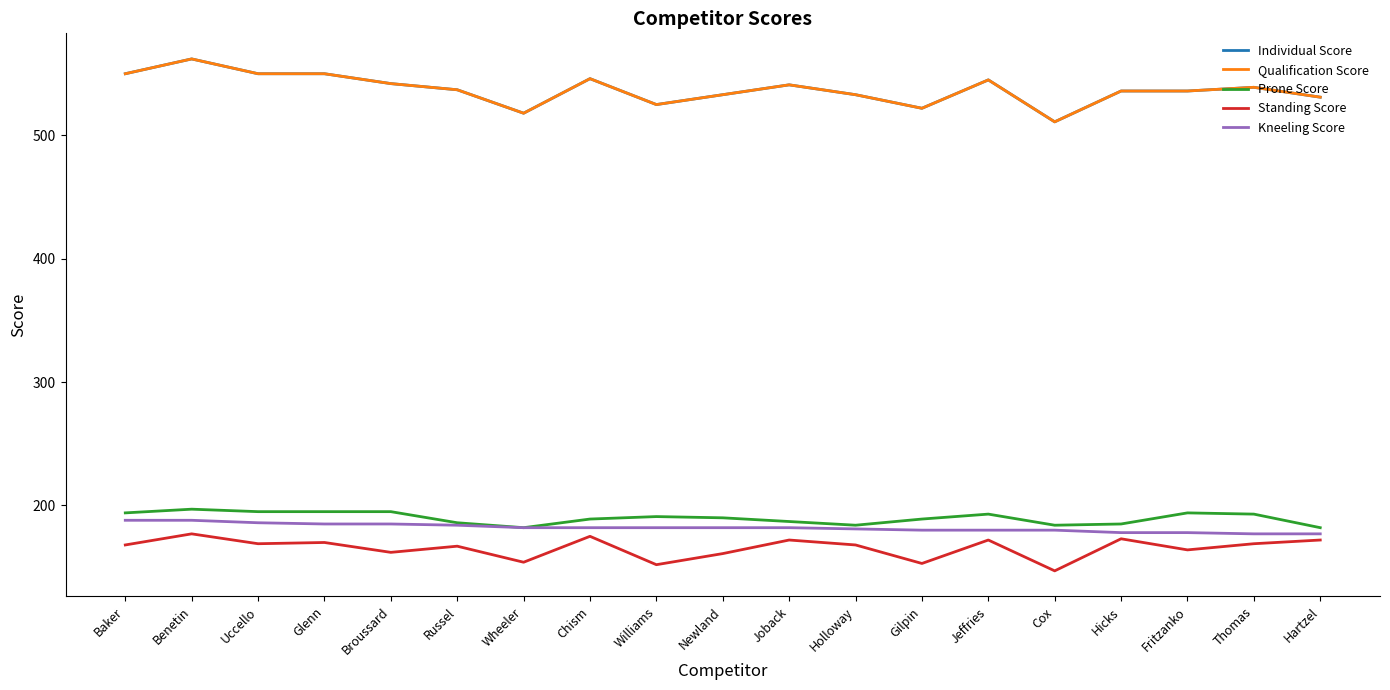

What is the value of the Prone Score point at the 11th from the left?

187